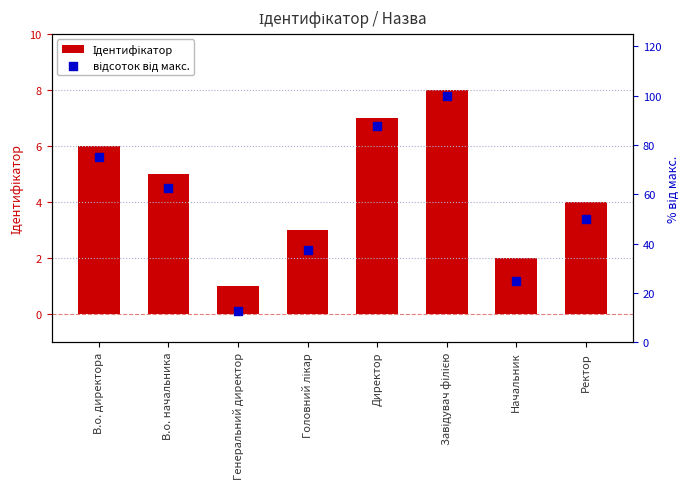

What are all the series names shown in the legend?

Ідентифікатор, відсоток від макс.